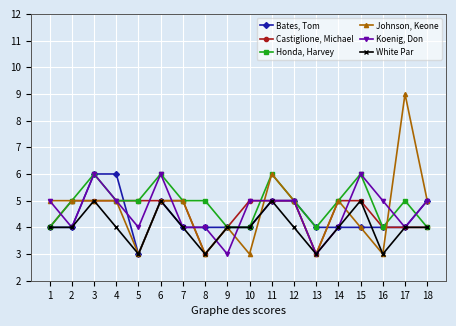

What is the difference between the highest and lowest values at 10?

2